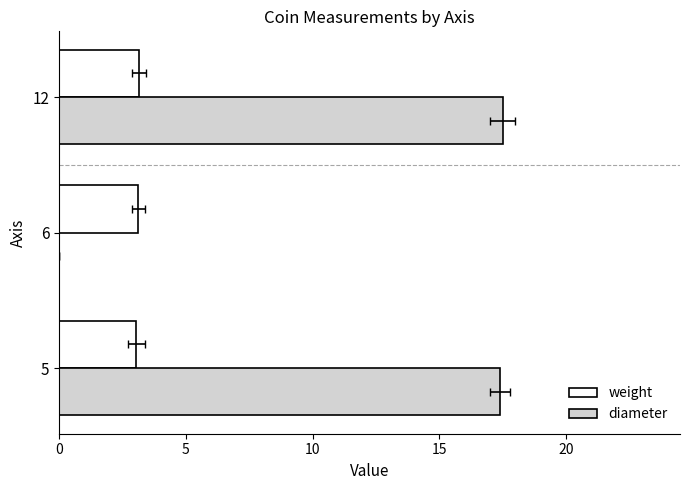

What is the difference between the second highest and minimum values in the weight series?

0.1